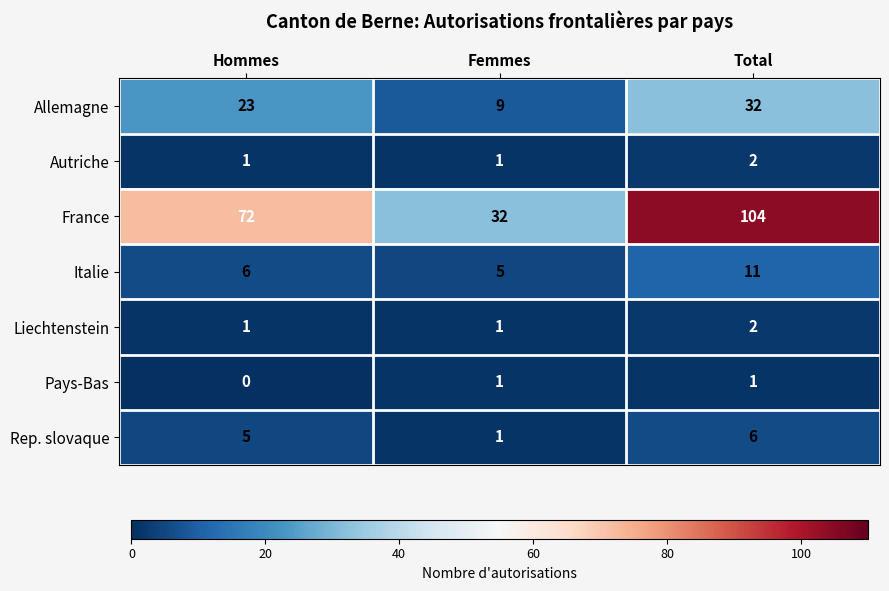

True or false: Allemagne has a value of 32 at Total.

True